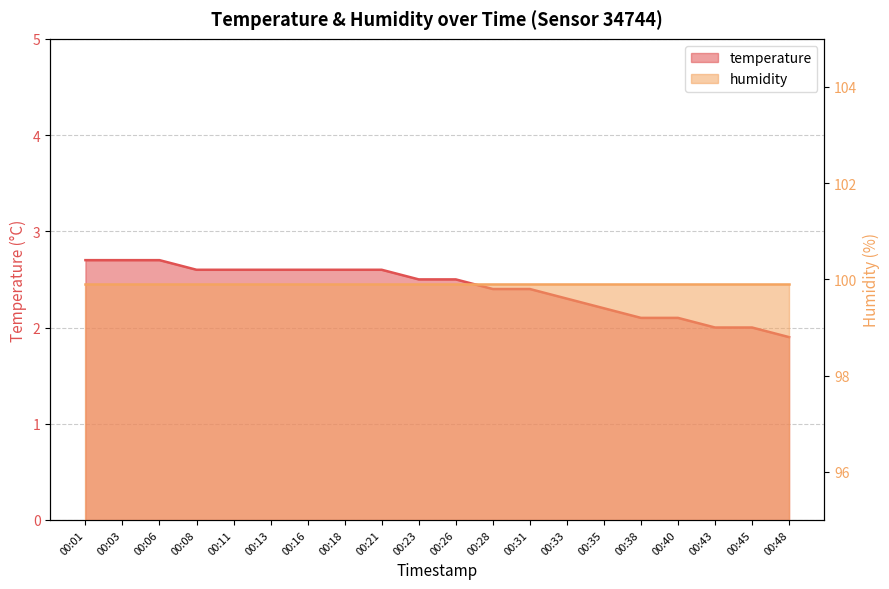

List the labels in order of value, largest first.

00:01, 00:03, 00:06, 00:08, 00:11, 00:13, 00:16, 00:18, 00:21, 00:23, 00:26, 00:28, 00:31, 00:33, 00:35, 00:38, 00:40, 00:43, 00:45, 00:48